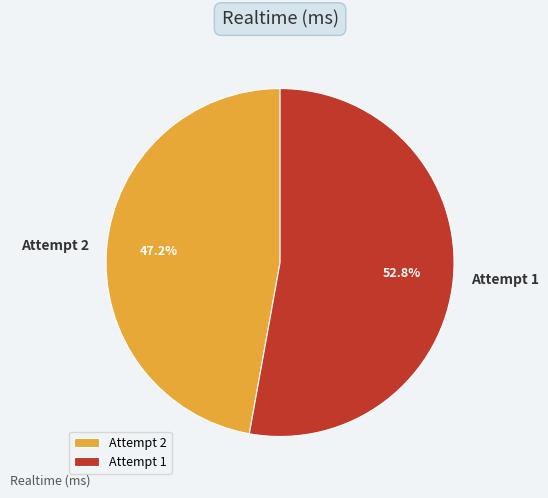

Which has a higher value, Attempt 2 or Attempt 1?

Attempt 1